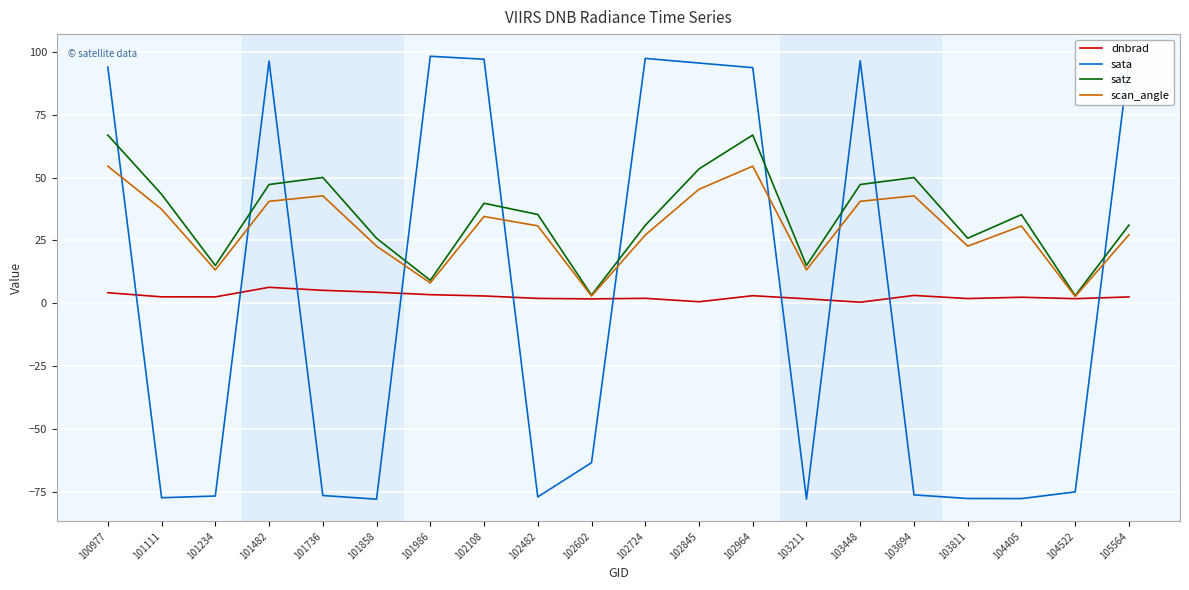

What are all the series names shown in the legend?

dnbrad, sata, satz, scan_angle